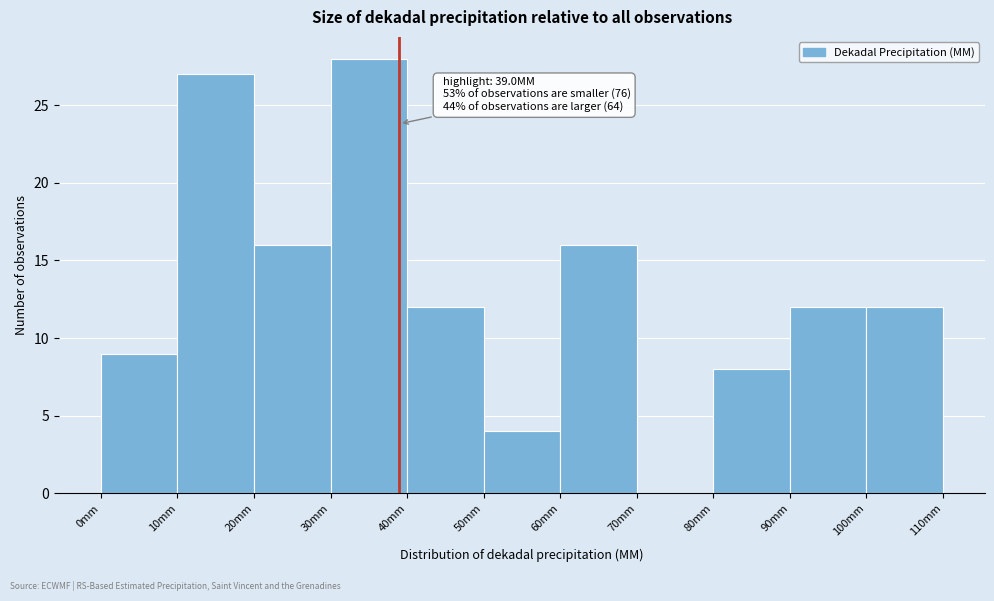

Over which range of the x-axis is the bar tallest?

30 to 40